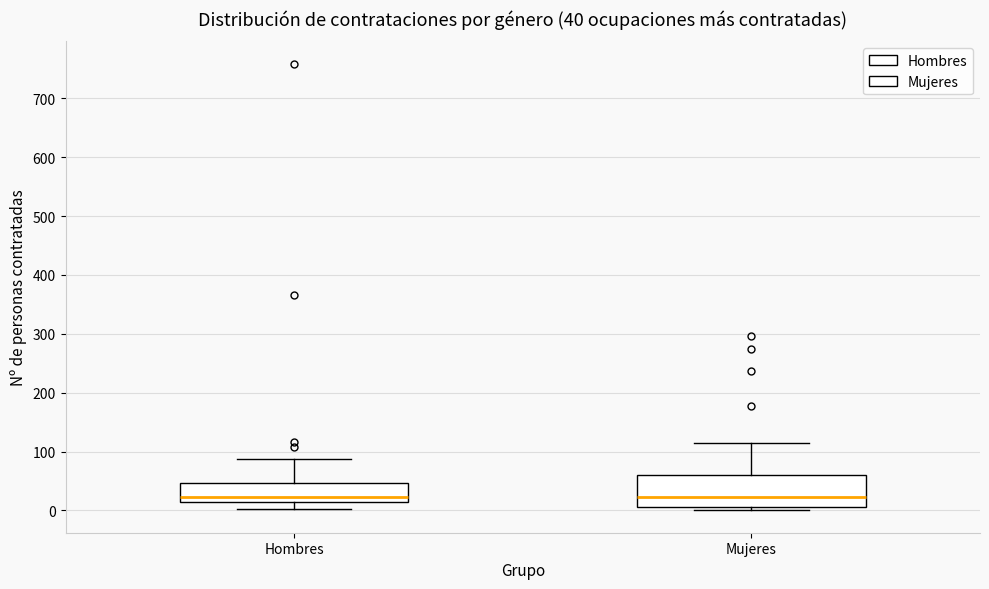

Which box is the tallest, from its lower edge to its upper edge?

Mujeres